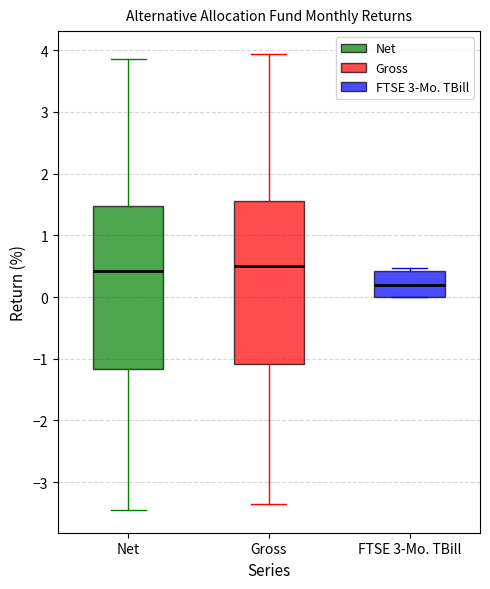

Reading left to right, transcribe this box plot: for each box, give where its median line is, the range the box spans, and where its two whiskers end, as read against the y-axis. The values are not printed on the chart, so give them approximately, as read against the axis.

Net: median 0.4, box -1.2 to 1.5, whiskers -3.4 to 3.9
Gross: median 0.5, box -1.1 to 1.6, whiskers -3.4 to 3.9
FTSE 3-Mo. TBill: median 0.2, box 0.0 to 0.4, whiskers 0.0 to 0.5